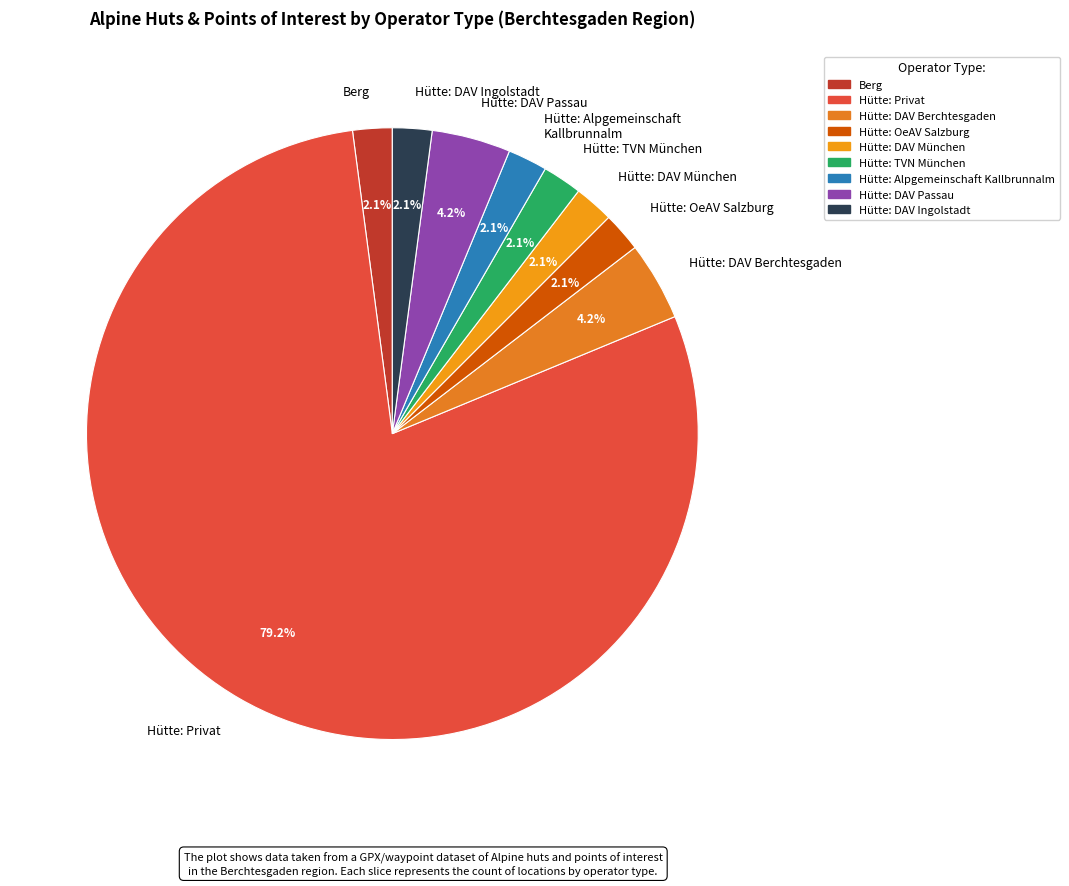

Which has a higher value, Hütte: DAV Ingolstadt or Hütte: Privat?

Hütte: Privat